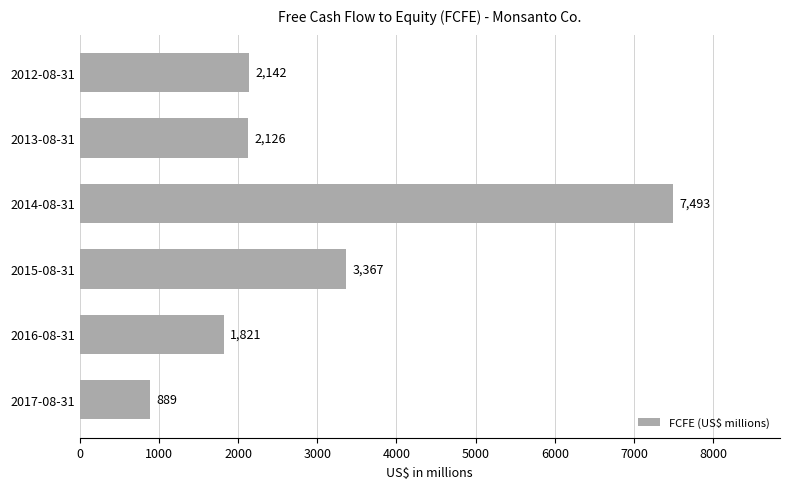

Which has a higher value, 2016-08-31 or 2012-08-31?

2012-08-31